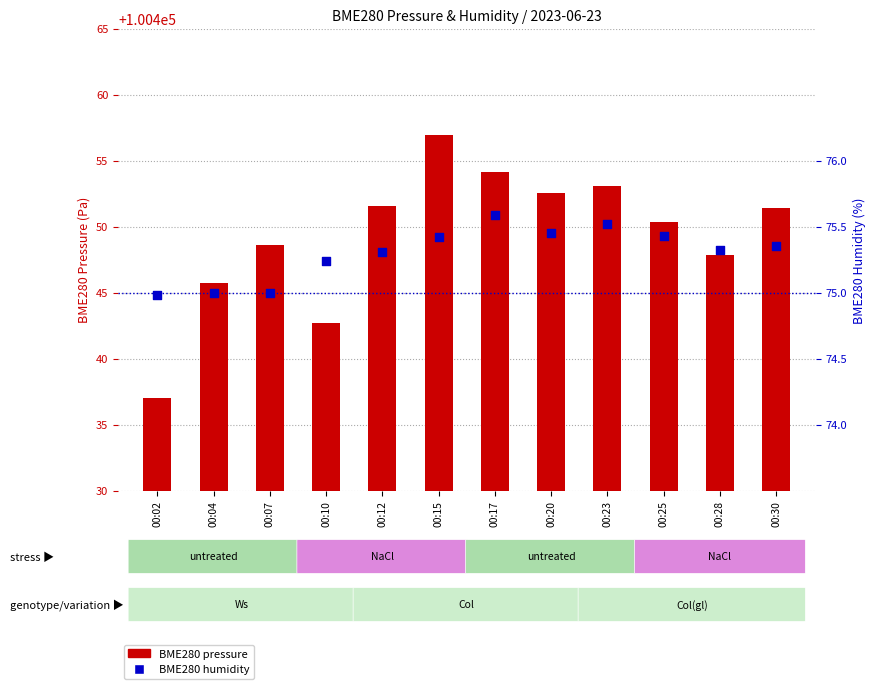

Which series has the widest spread of Y values?

BME280 pressure